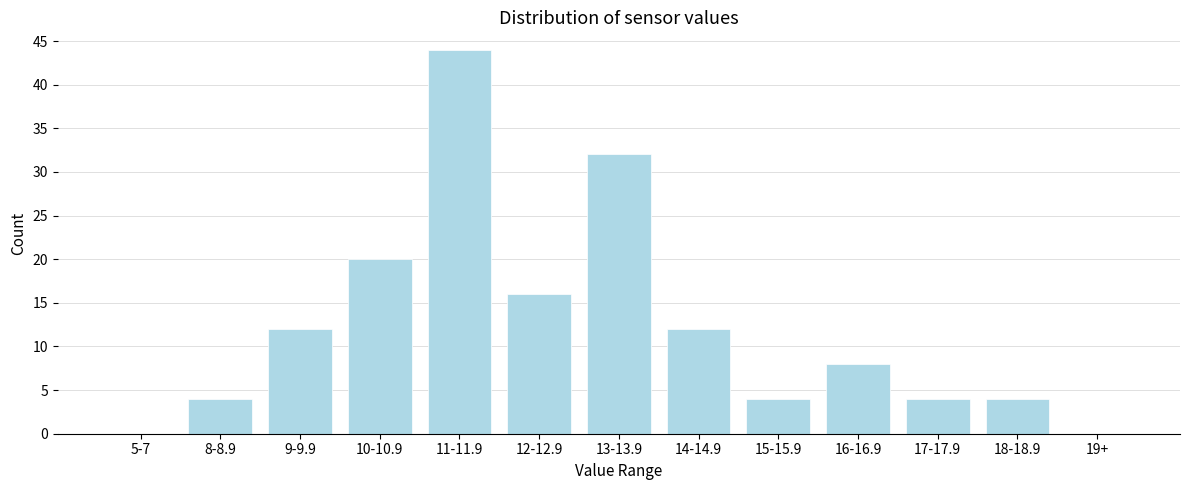

Reading right to left, list all the values displayed in this chart.

19+=0	18-18.9=4	17-17.9=4	16-16.9=8	15-15.9=4	14-14.9=12	13-13.9=32	12-12.9=16	11-11.9=44	10-10.9=20	9-9.9=12	8-8.9=4	5-7=0